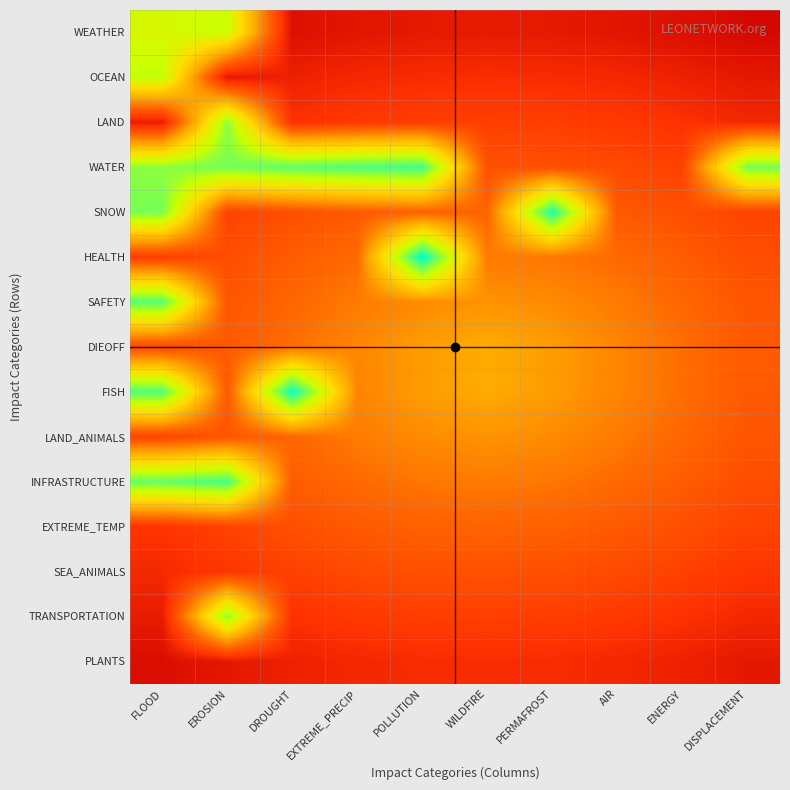

How many categories are shown in the chart?

10